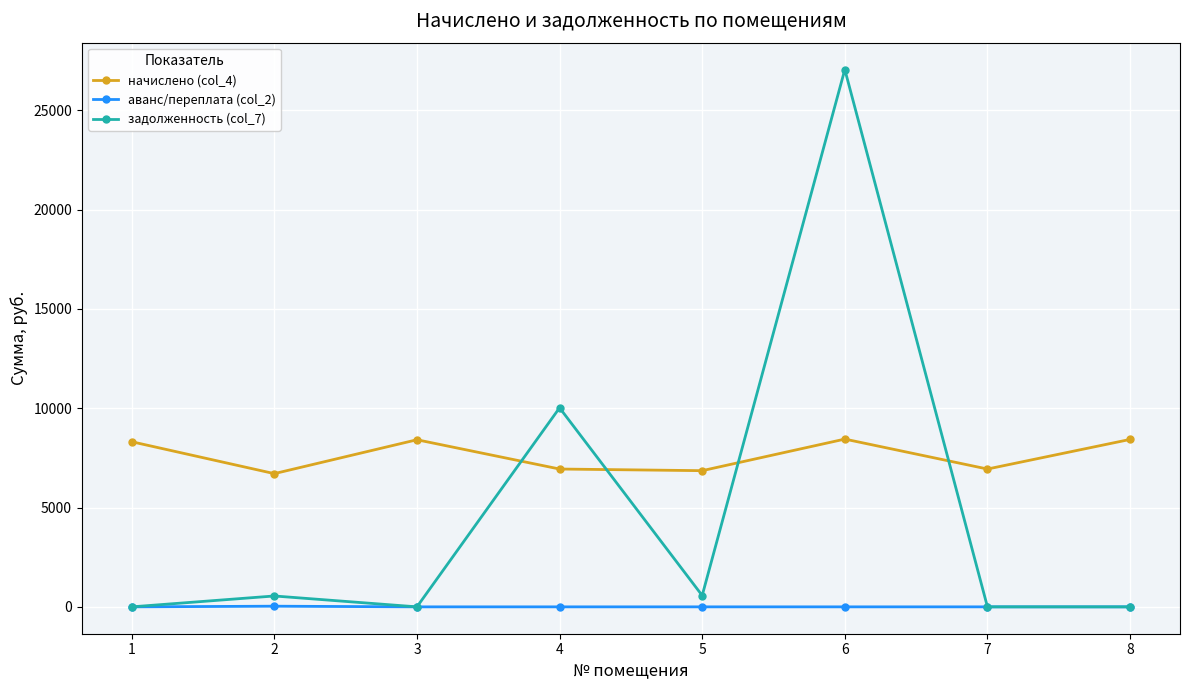

What is the difference between the maximum and second lowest values in the начислено (col_4) series?

1589.8